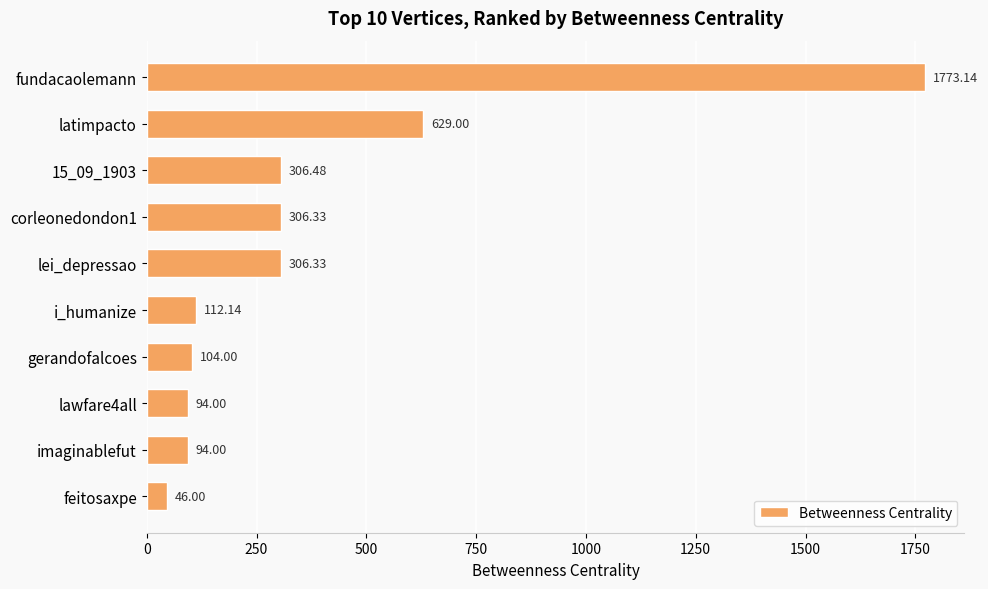

What is the label of the 5th bar from the bottom?

i_humanize